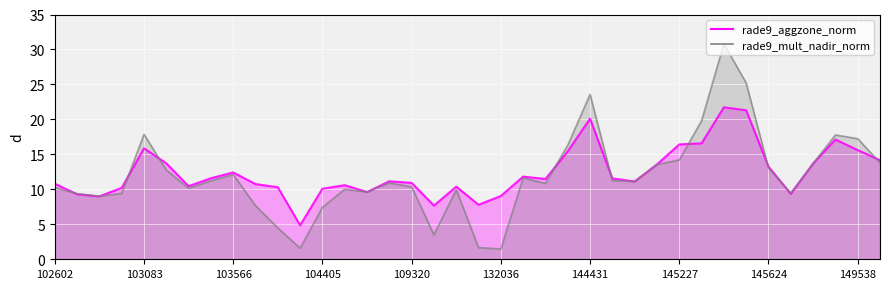

The rade9_mult_nadir_norm series shows 23.6 at 144431. True or false?

True